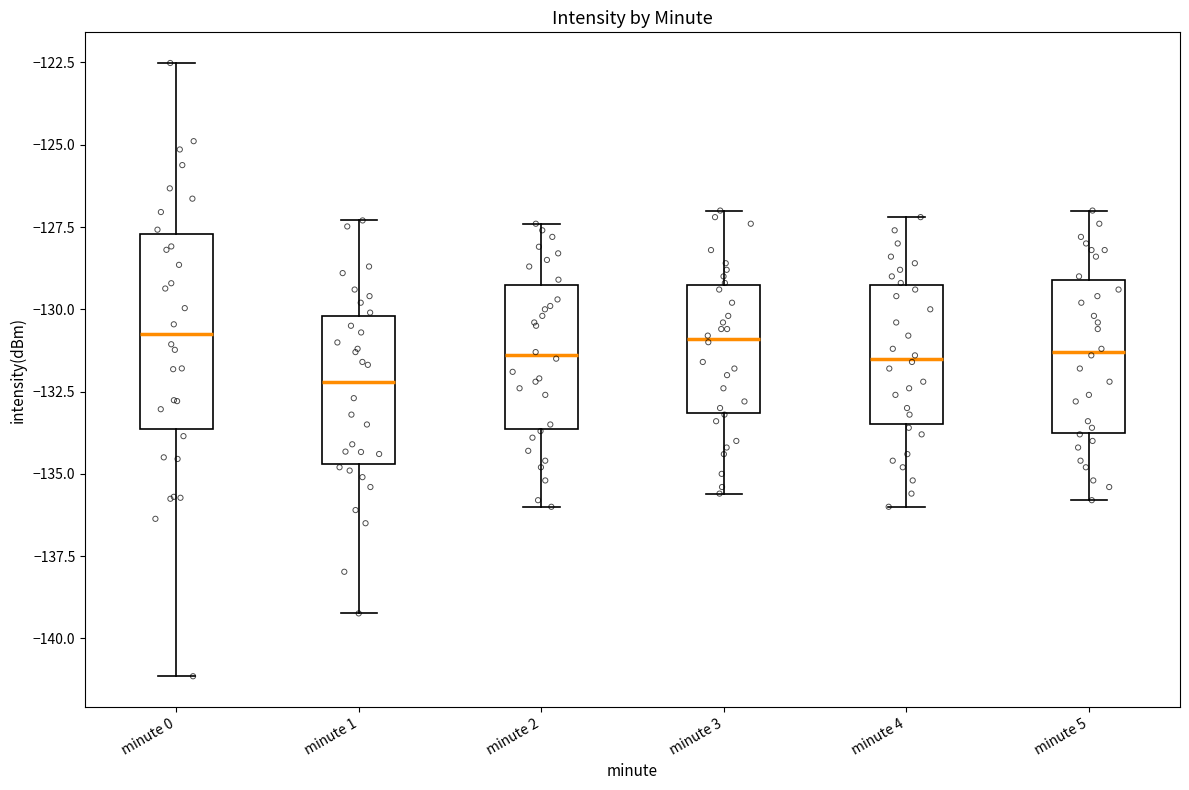

Comparing the boxes themselves (not the whiskers), which one is the tallest?

minute 0